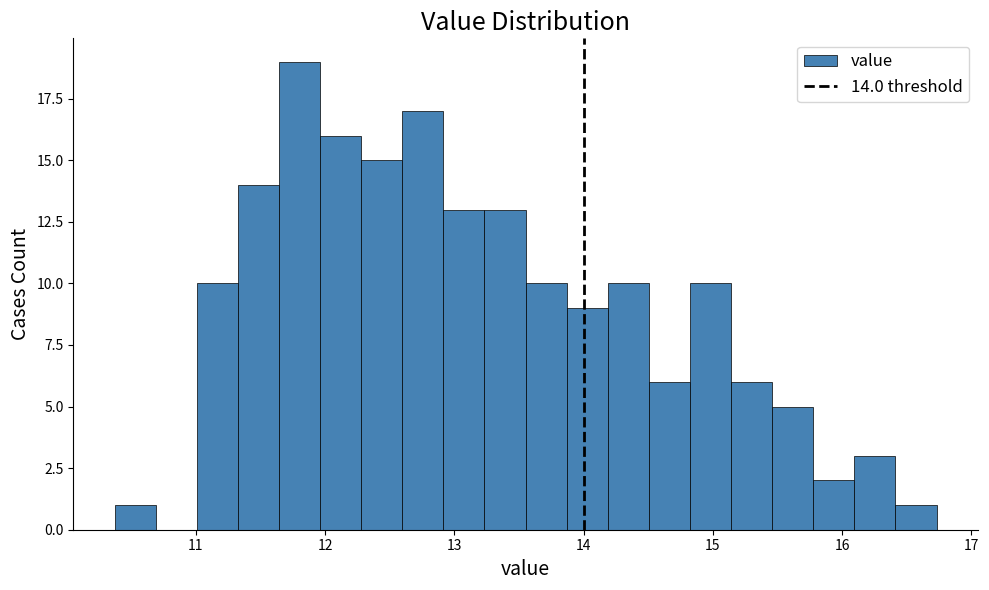

Read against the x-axis, roughly where is the centre of the tallest bar?

11.8